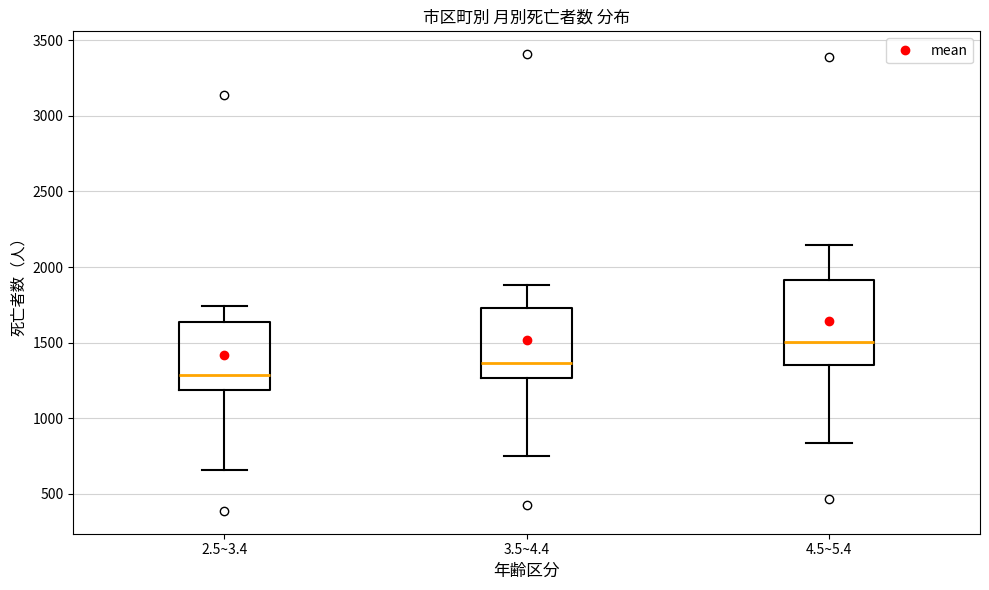

Reading left to right, transcribe this box plot: for each box, give where its median line is, the range the box spans, and where its two whiskers end, as read against the y-axis. The values are not printed on the chart, so give them approximately, as read against the axis.

2.5~3.4: median 1300, box 1200 to 1650, whiskers 650 to 1750
3.5~4.4: median 1350, box 1250 to 1750, whiskers 750 to 1900
4.5~5.4: median 1500, box 1350 to 1900, whiskers 850 to 2150